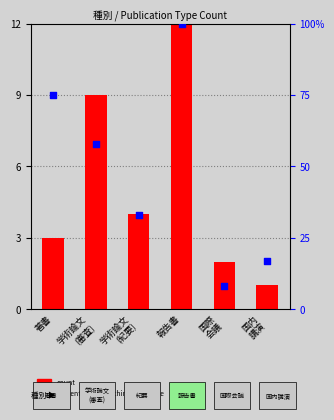

Which series contains the lowest Y value?

count